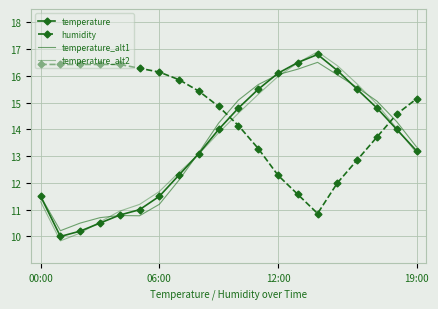

Count the number of data series in this chart.

4